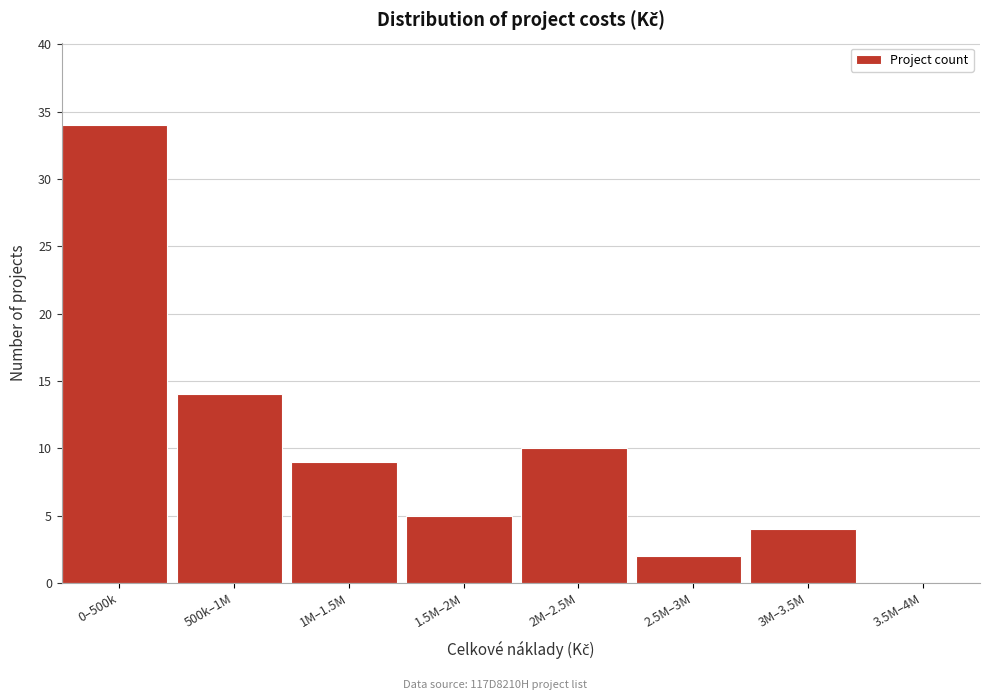

Reading left to right, list all the values displayed in this chart.

0–500k=34	500k–1M=14	1M–1.5M=9	1.5M–2M=5	2M–2.5M=10	2.5M–3M=2	3M–3.5M=4	3.5M–4M=0